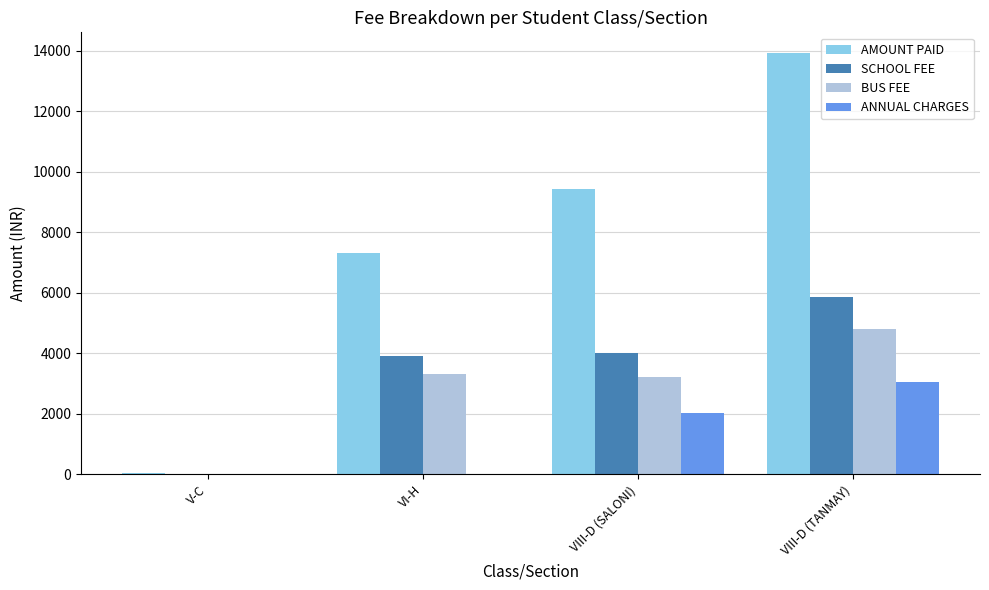

Reading left to right, transcribe all the data shown in this chart.

AMOUNT PAID: 50	7300	9440	13910
SCHOOL FEE: 0	3900	4000	5850
BUS FEE: 0	3300	3200	4800
ANNUAL CHARGES: 0	0	2040	3060